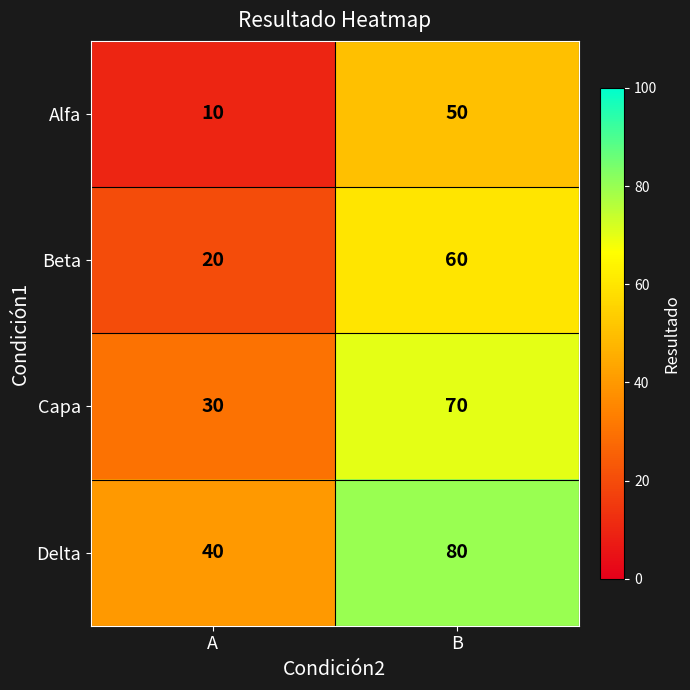

Reading right to left, transcribe all the data shown in this chart.

Alfa: B=50	A=10
Beta: B=60	A=20
Capa: B=70	A=30
Delta: B=80	A=40